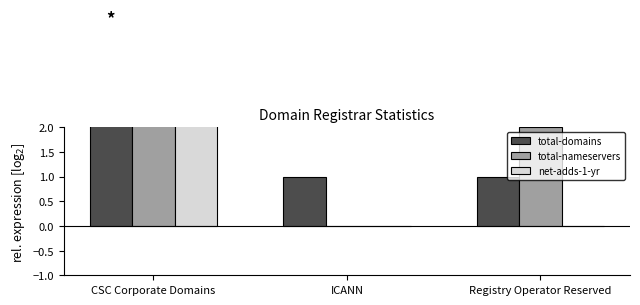

At which label is net-adds-1-yr closest to 1?

ICANN